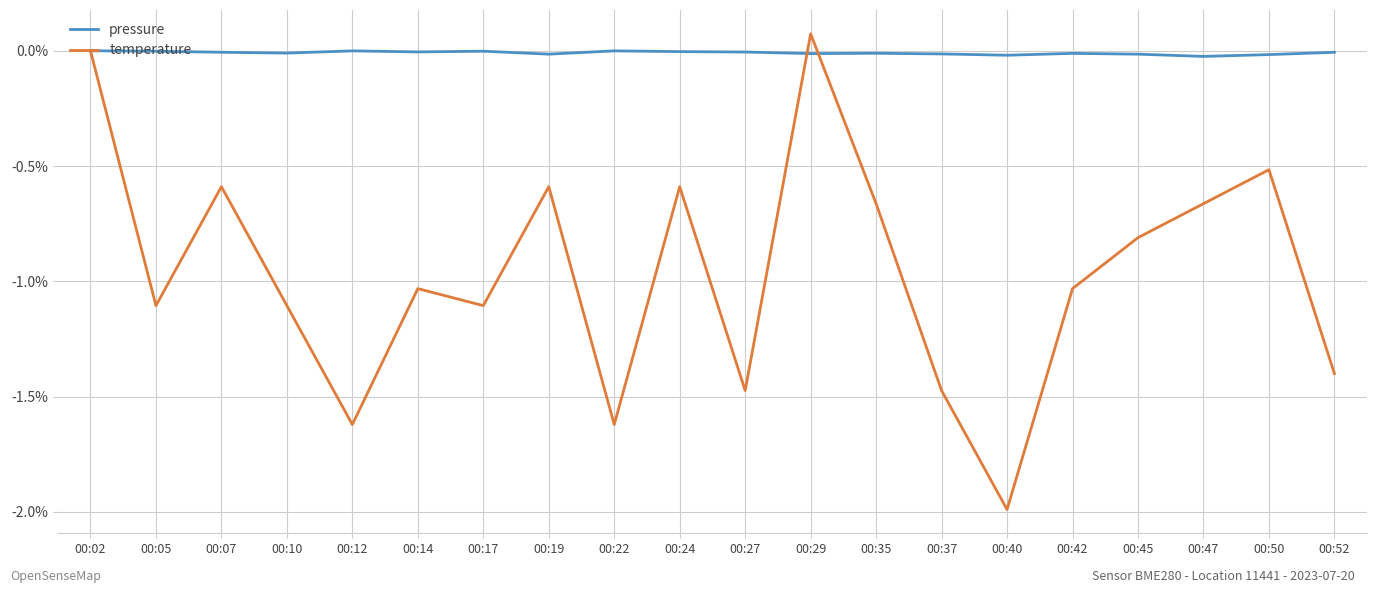

What are all the series names shown in the legend?

pressure, temperature